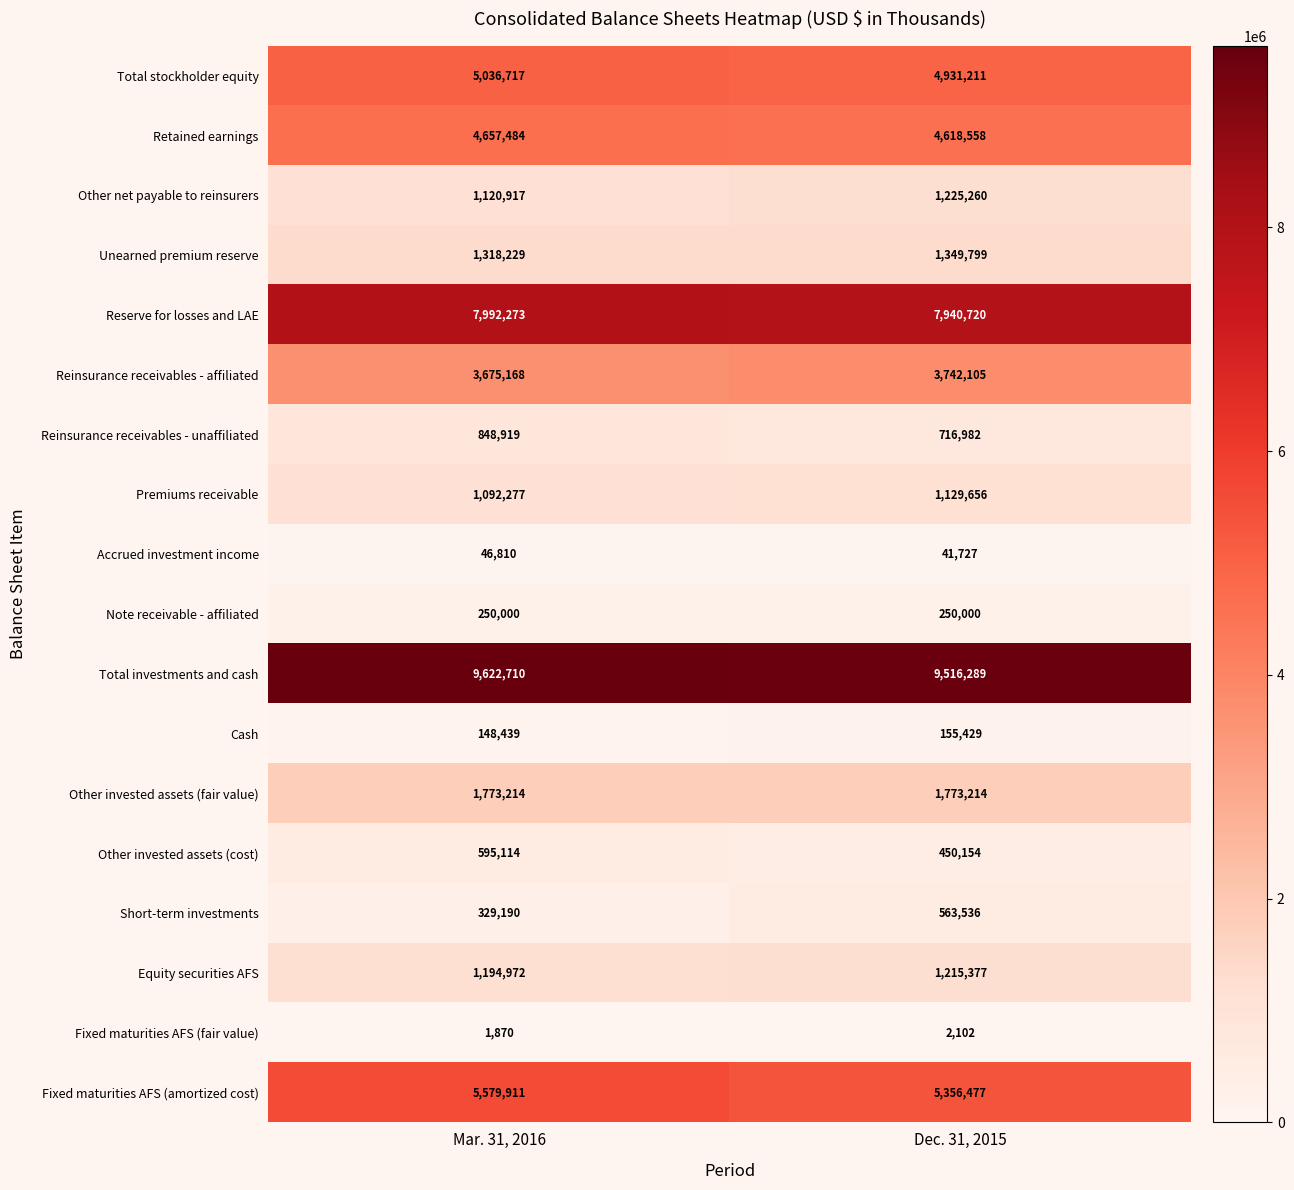

The value of Fixed maturities AFS (fair value) at Dec. 31, 2015 is 2102. True or false?

True